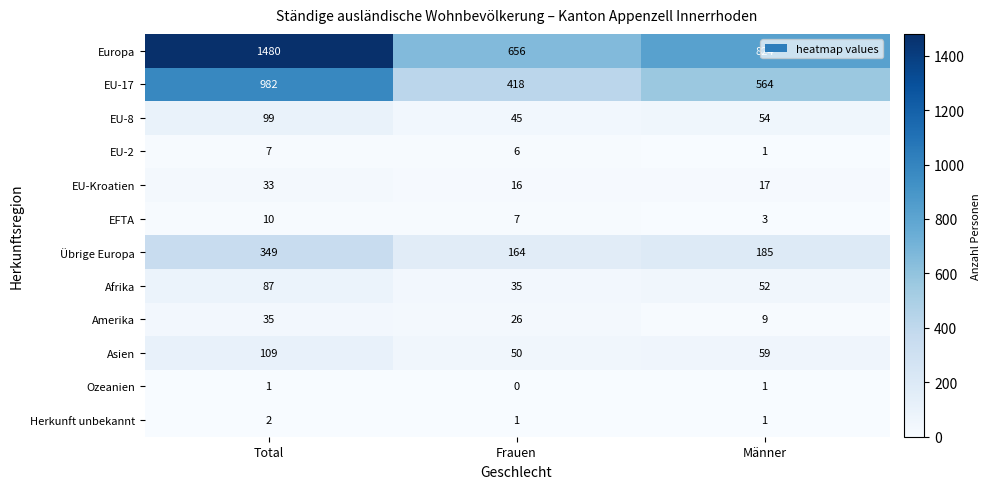

Count the number of categories in the chart.

3